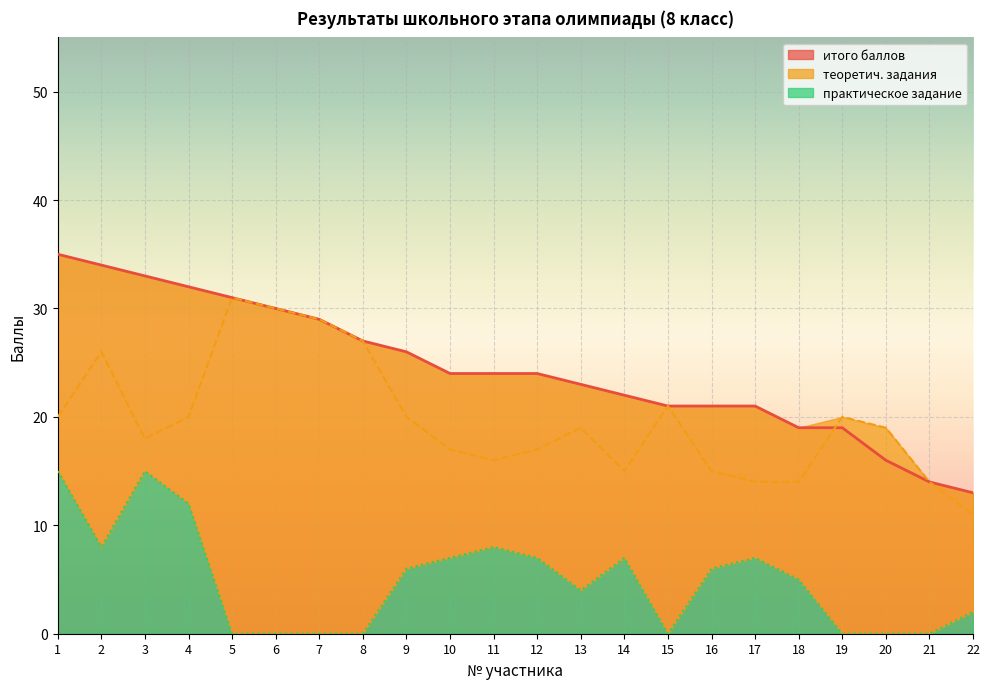

How many values in the теоретич. задания series exceed 19?

10